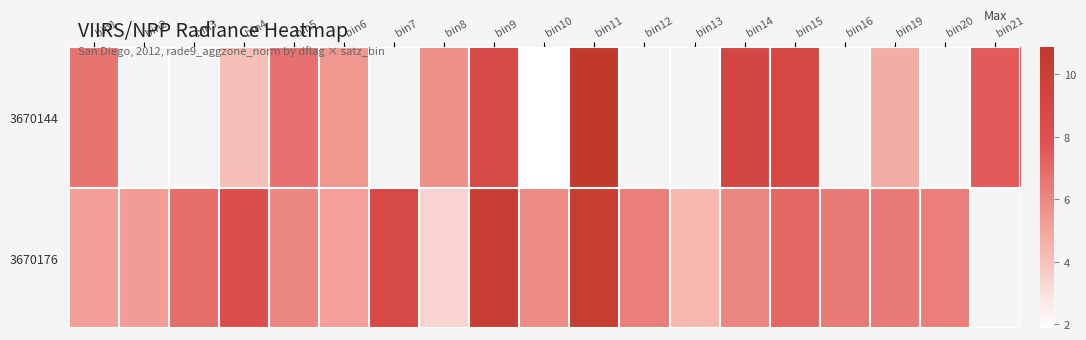

What is the minimum value shown in the chart?

1.9